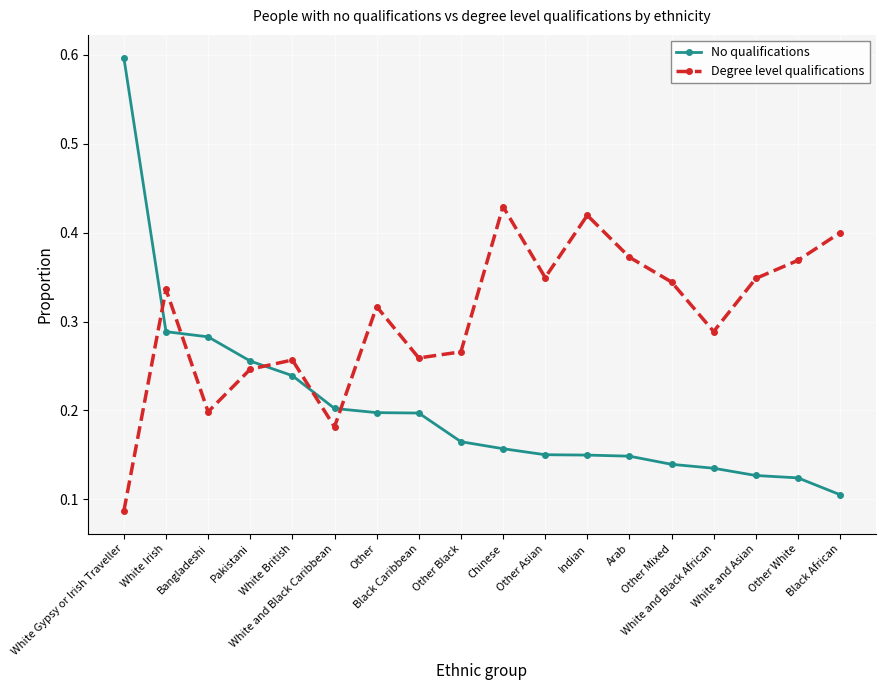

Count the number of categories in the chart.

18